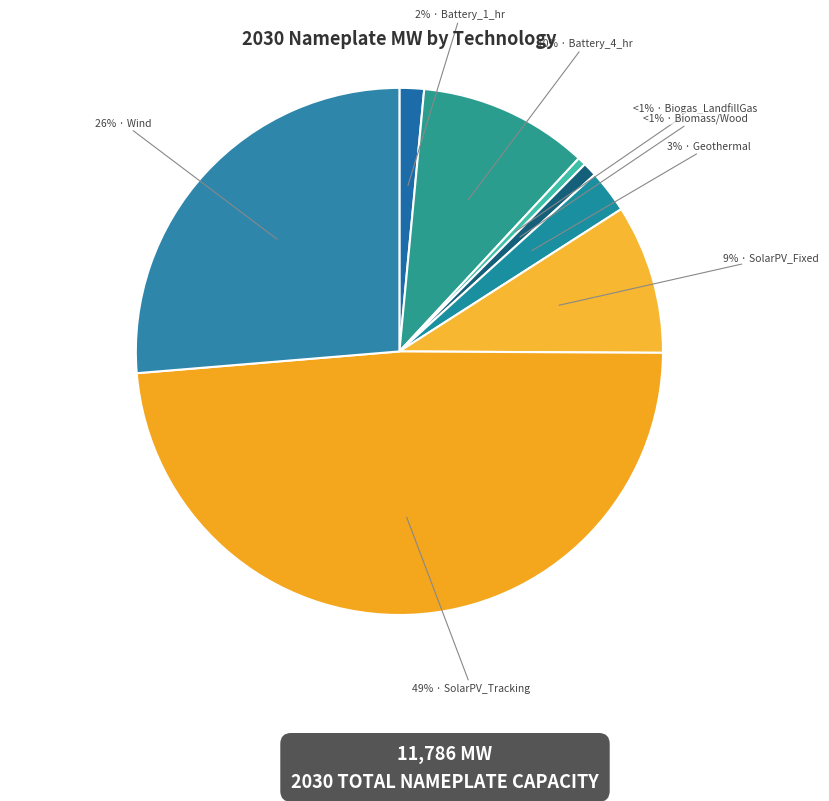

How many segments does this pie chart have?

8